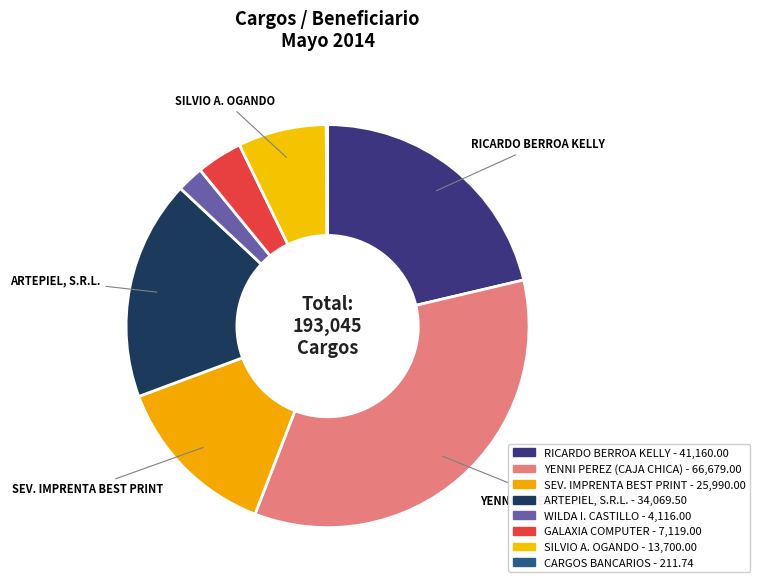

Count the number of slices in the pie.

8